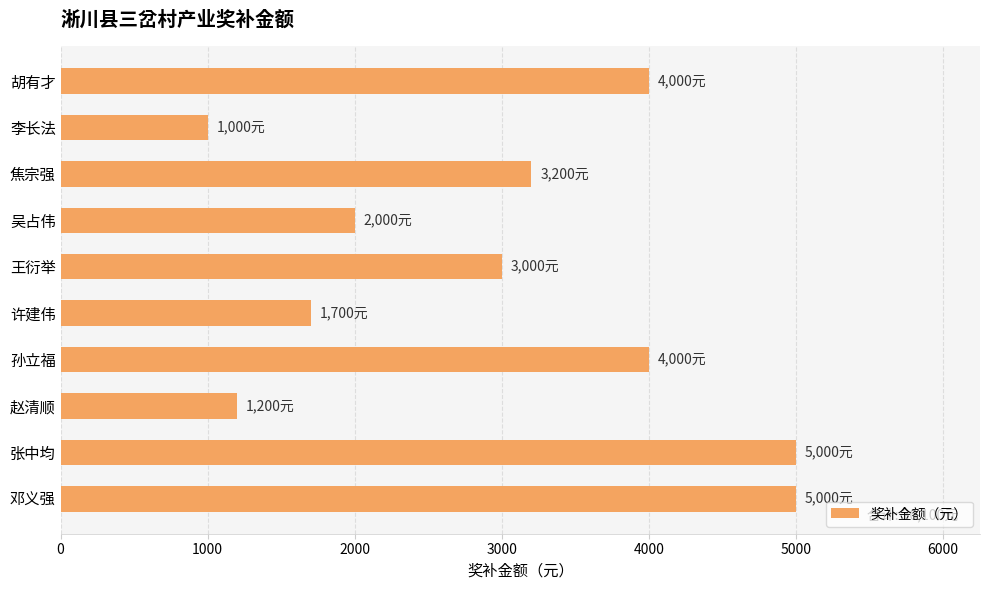

What is the value of the 8th bar from the top?

1200